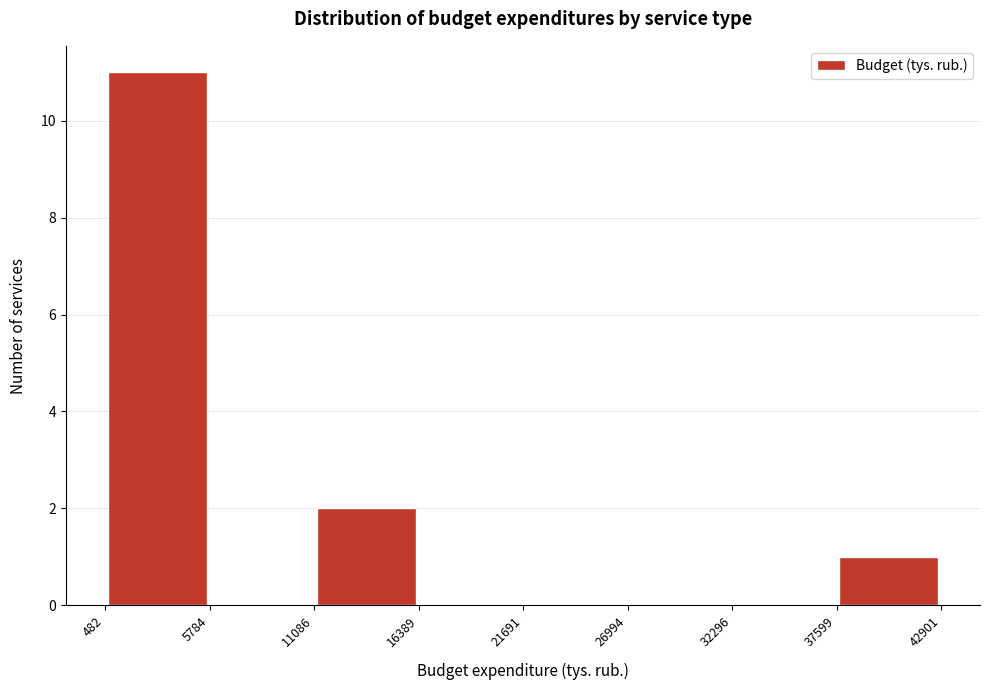

How tall is the bar that spans 482 to 5784 on the x-axis? The values are not printed on the chart, so give them approximately, as read against the axis.

11